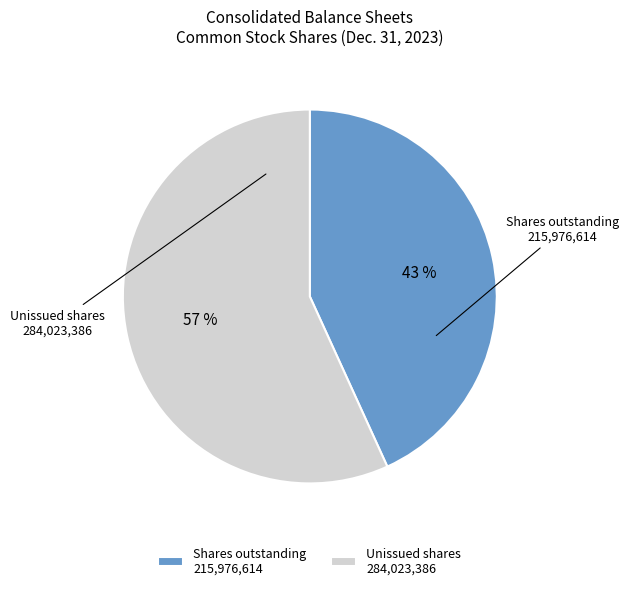

Approximately how many times larger is the value at Shares outstanding 215,976,614 compared to Unissued shares 284,023,386?

0.8